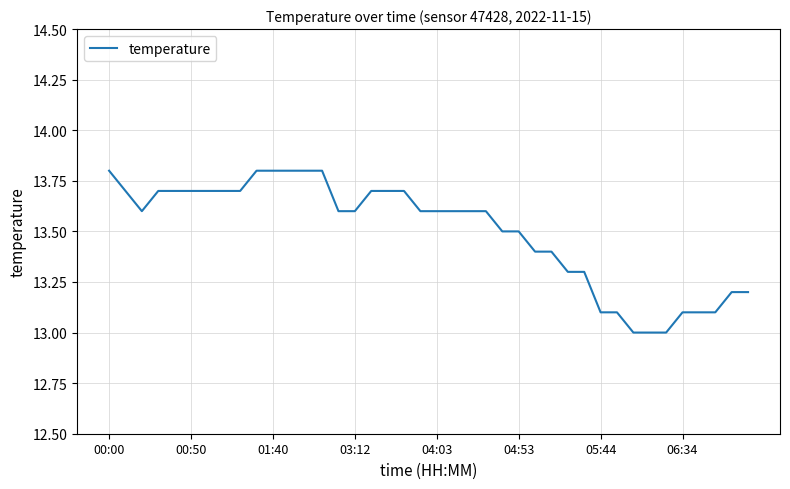

What is the smallest value displayed?

13.0